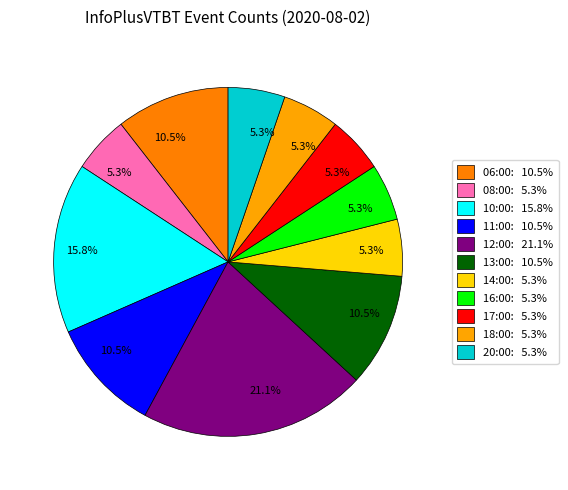

How many slices are in this pie chart?

11